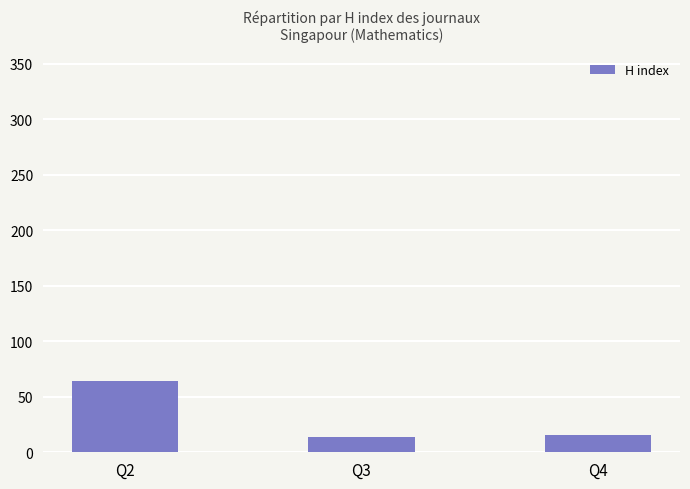

What is the difference between the second highest and minimum values?

2